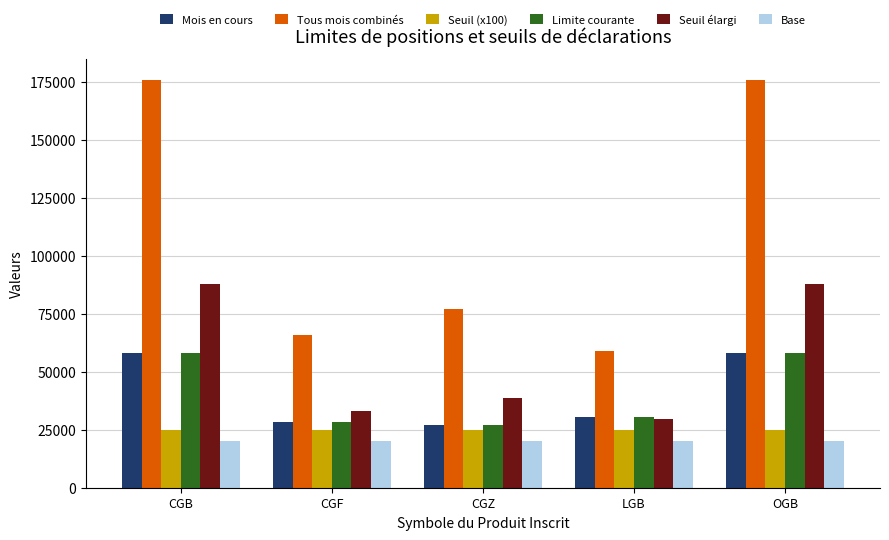

What is the total value across all series at CGF?

201150